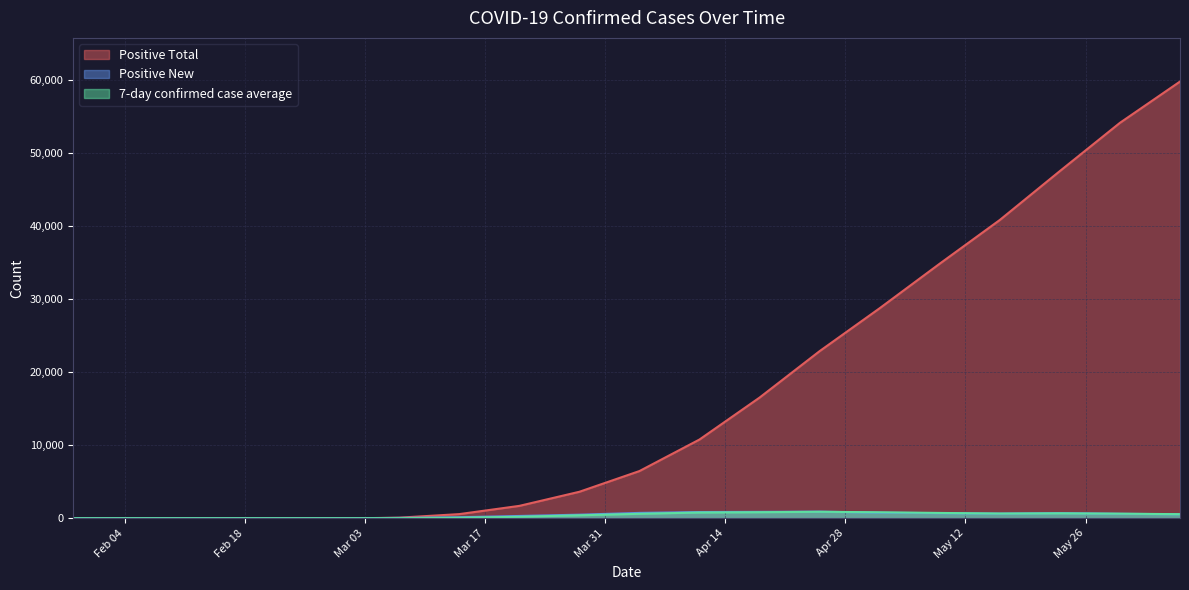

Which series has the widest spread of values?

Positive Total